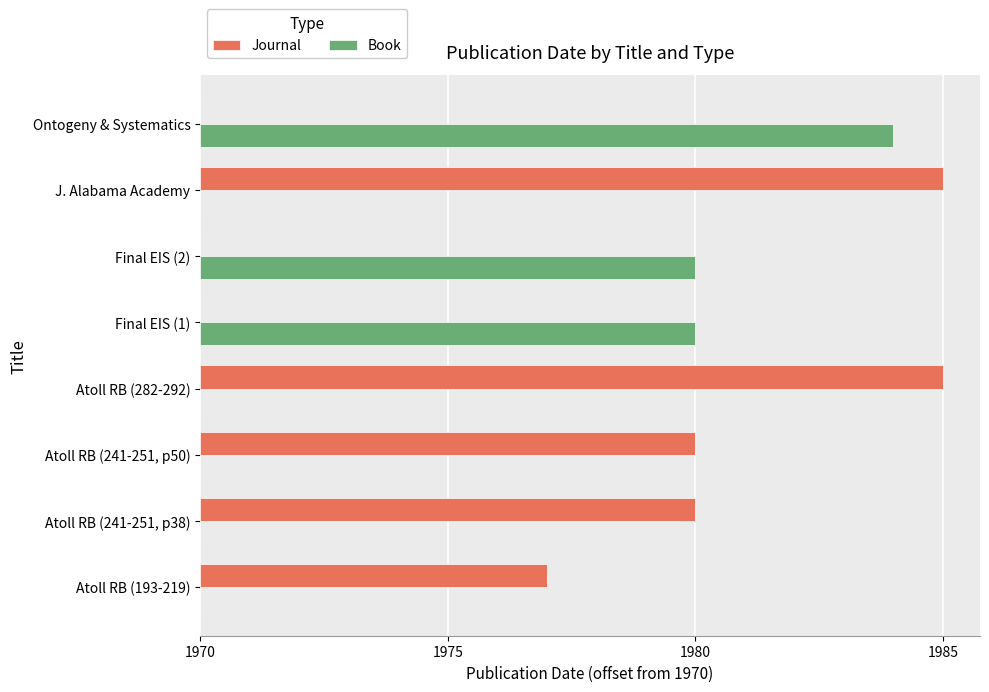

What are all the series names shown in the legend?

Journal, Book